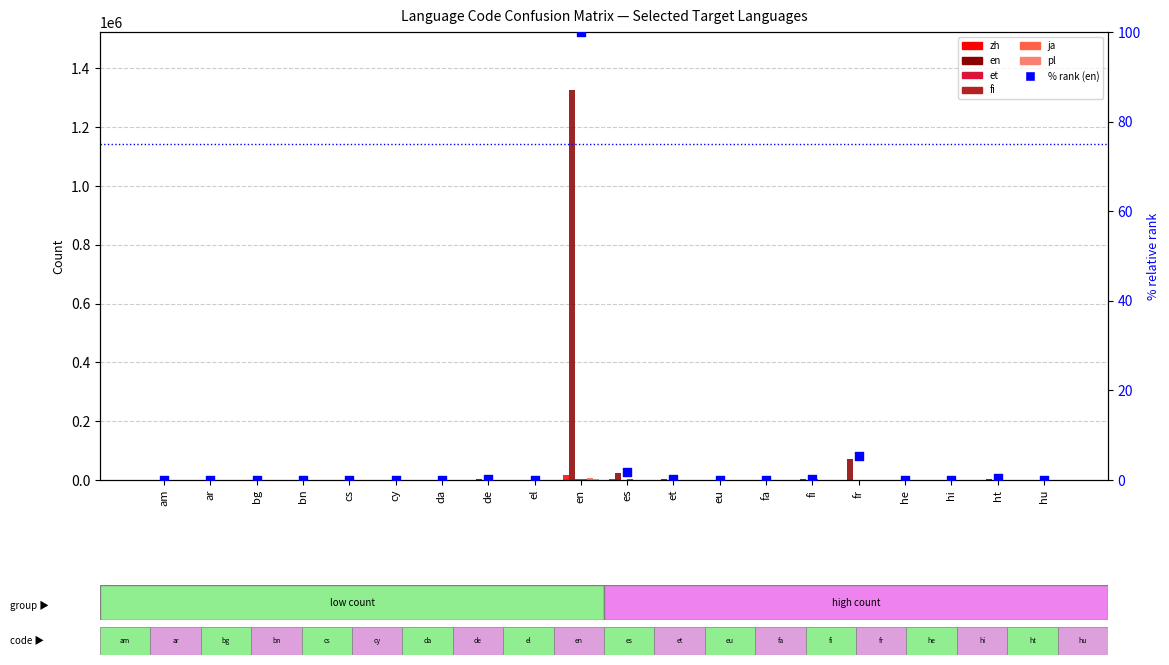

Which series contains the highest Y value?

en